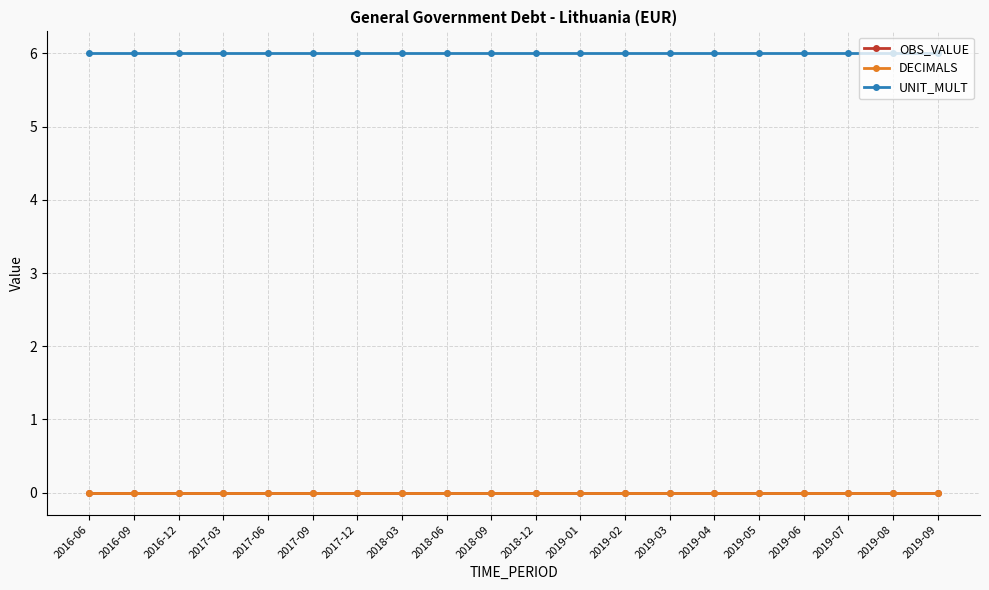

Is this an area chart (filled region under the line)?

No